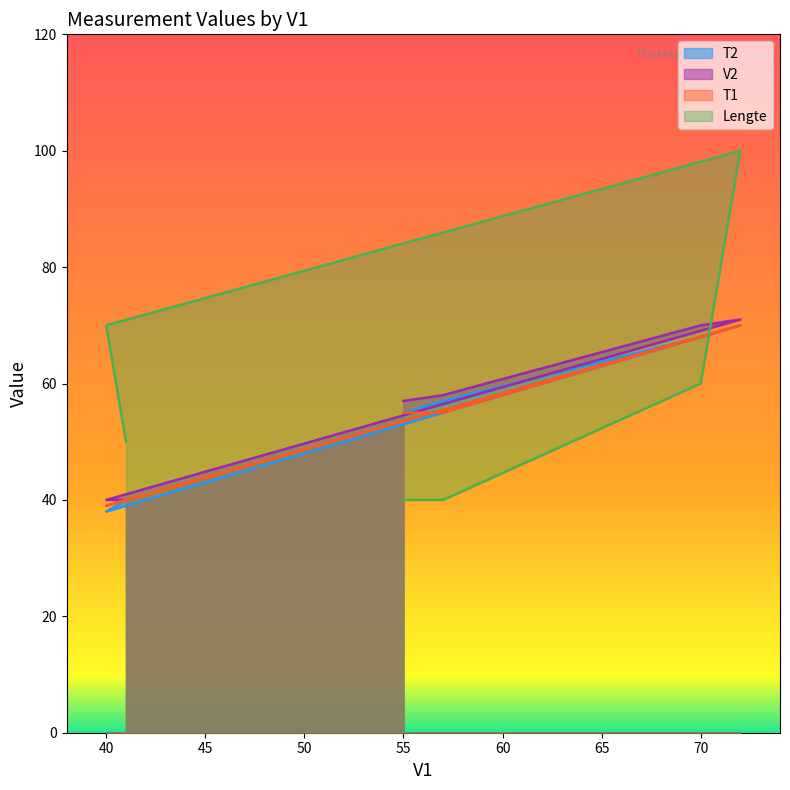

What are all the series names shown in the legend?

T2, V2, T1, Lengte